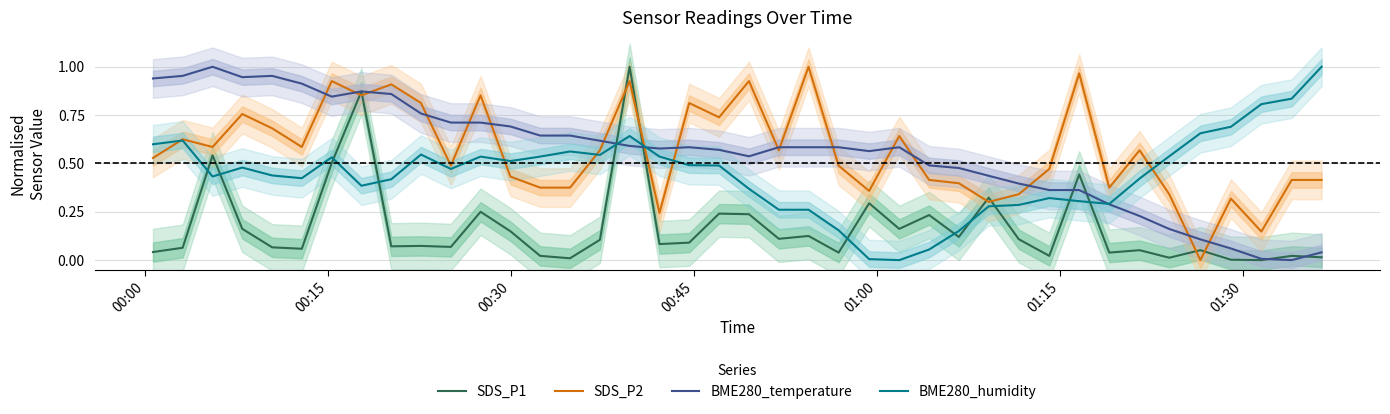

True or false: SDS_P2 and BME280_temperature intersect in this chart.

True